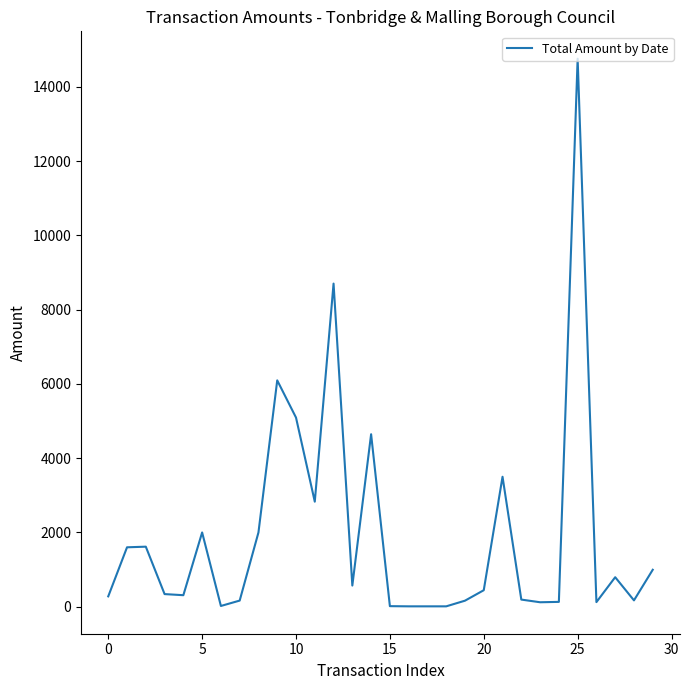

What is the difference between the second highest and second lowest values?

8693.2